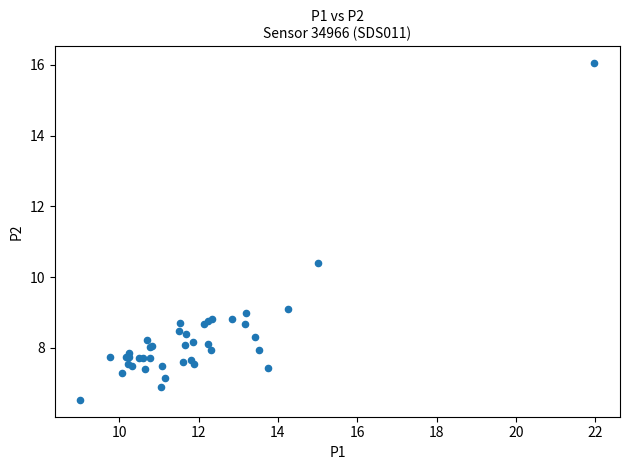

What Y value in the scatter plot is closest to 11?

10.4